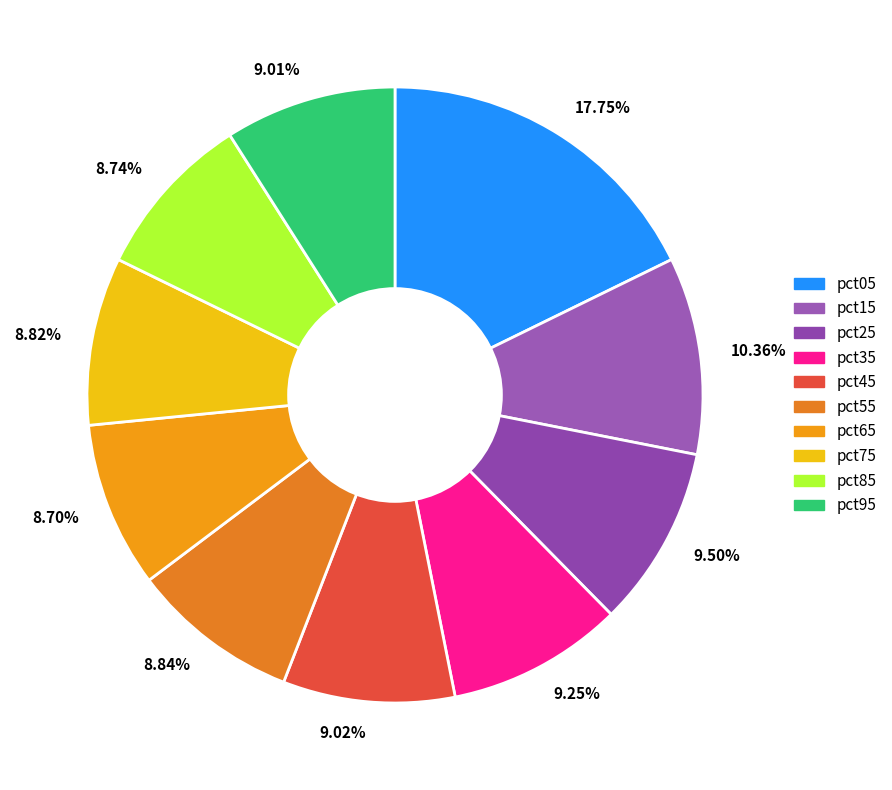

What portion of the pie excludes pct95?

91.0%